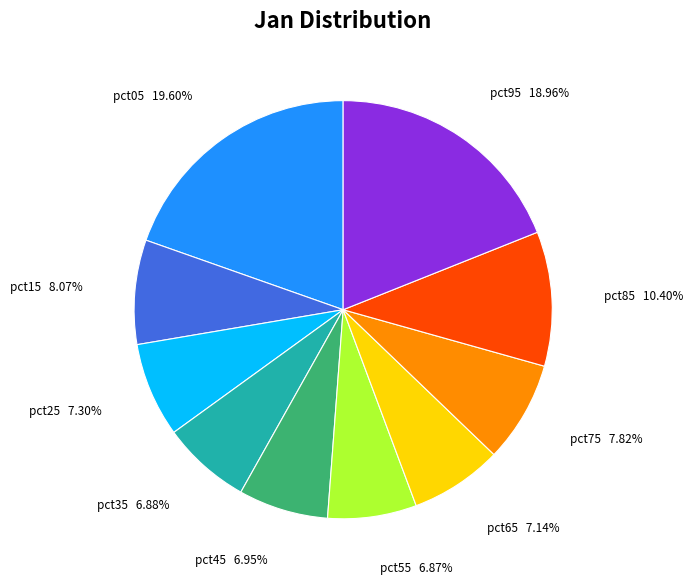

The pct55 slice represents 7% of the pie. True or false?

True